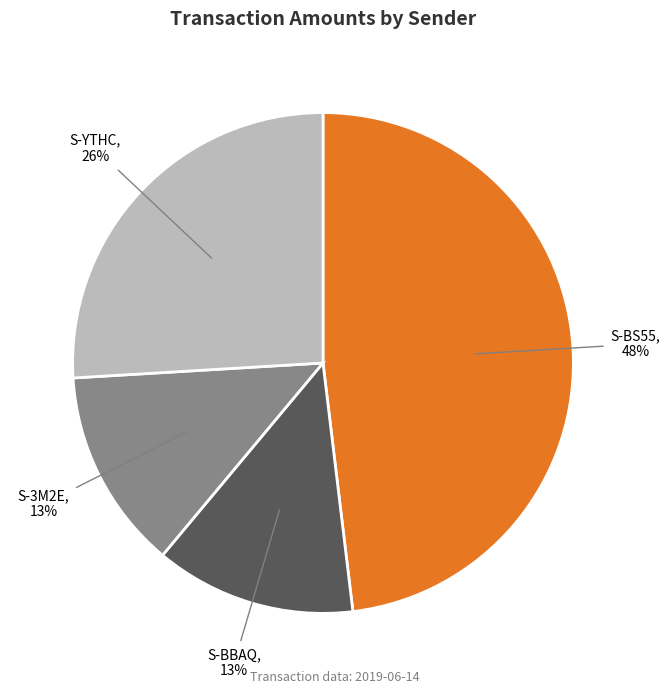

Is there any slice that represents more than half of the pie?

No